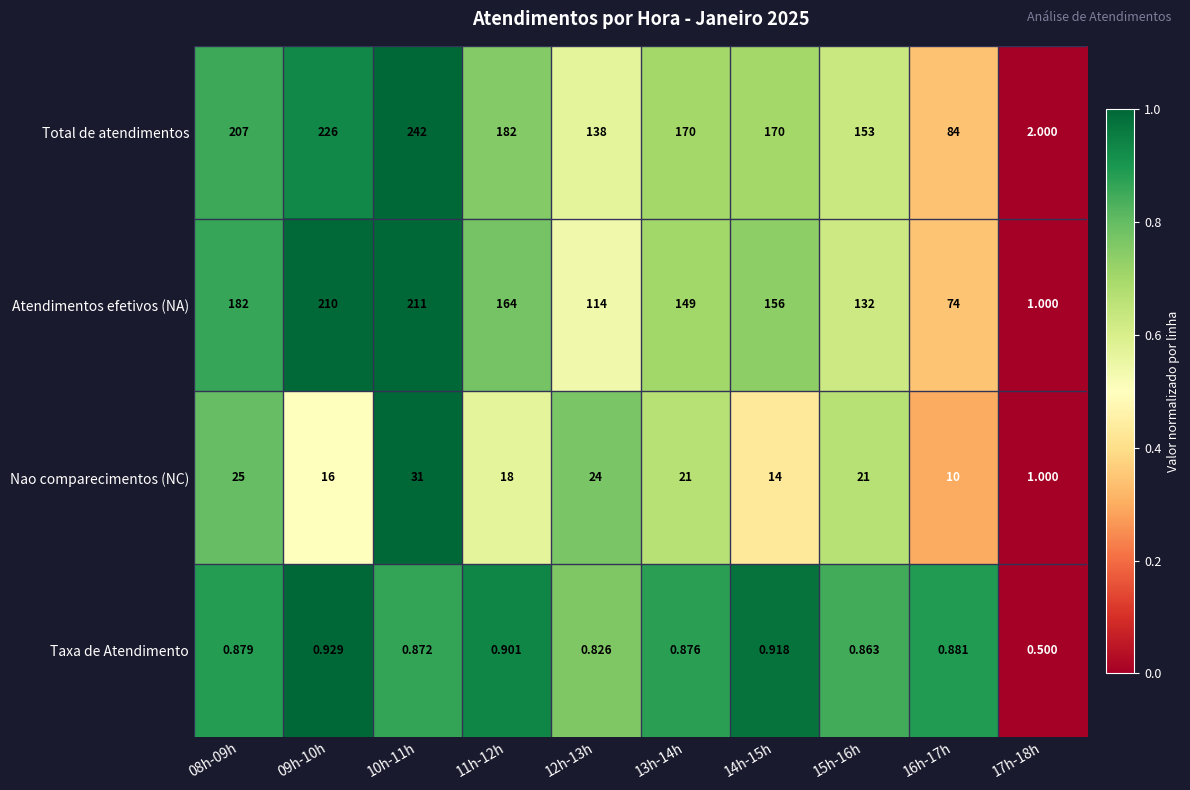

List the series in order of their peak value, highest first.

Total de atendimentos, Atendimentos efetivos (NA), Nao comparecimentos (NC), Taxa de Atendimento